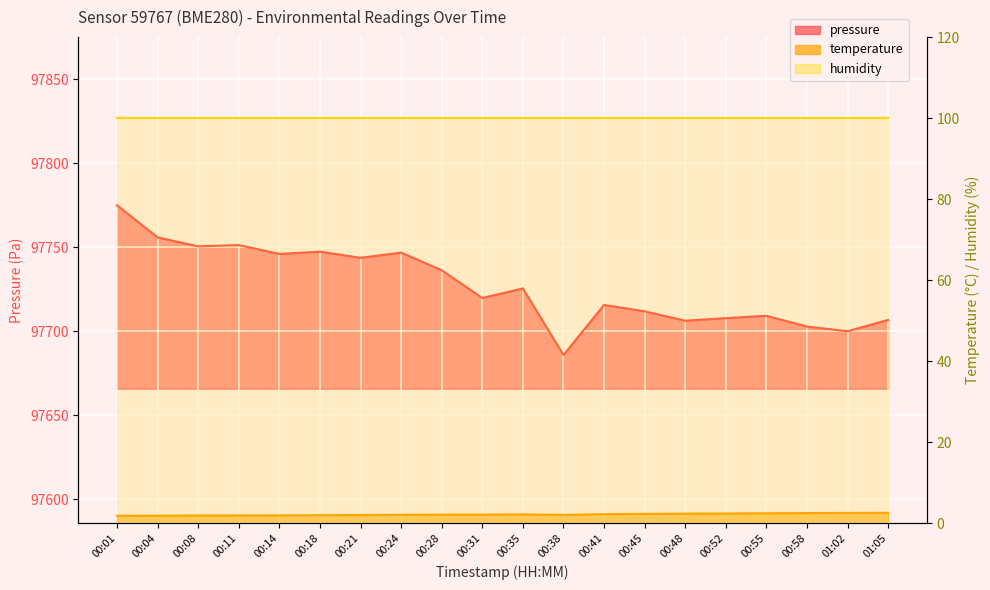

Which series has the largest total across all categories?

pressure